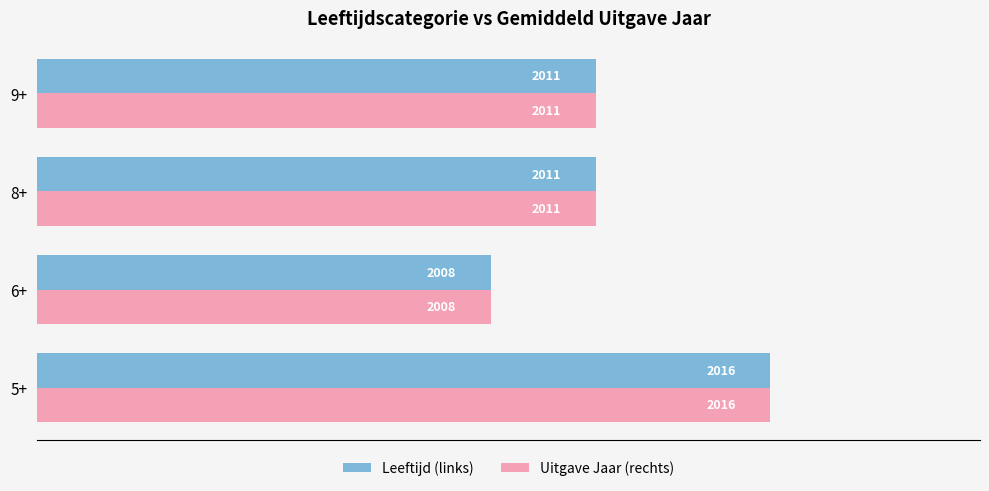

How many categories are shown in the chart?

4